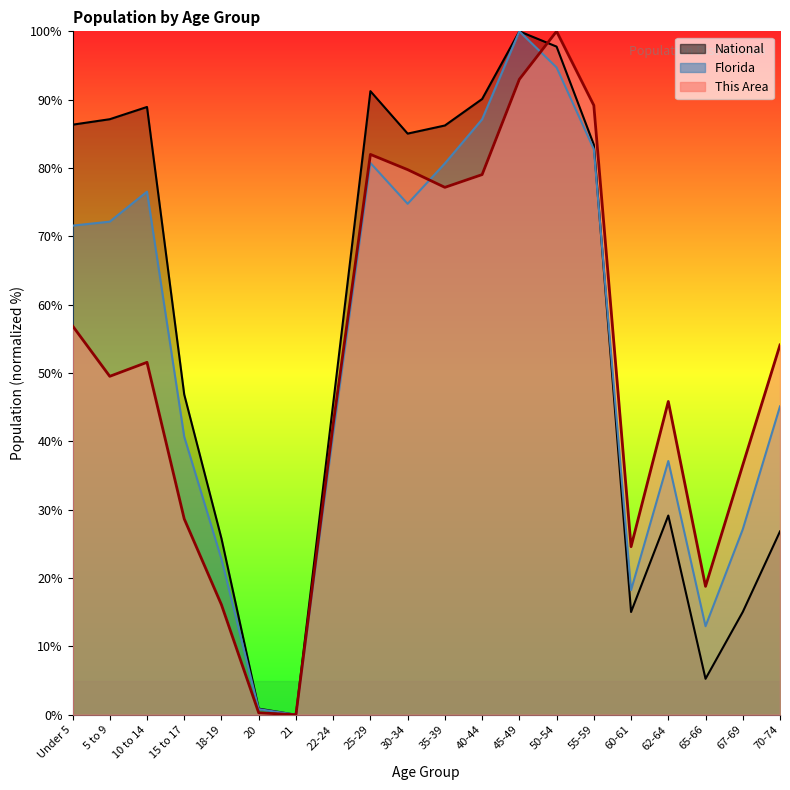

What are all the series names shown in the legend?

This Area, Florida, National